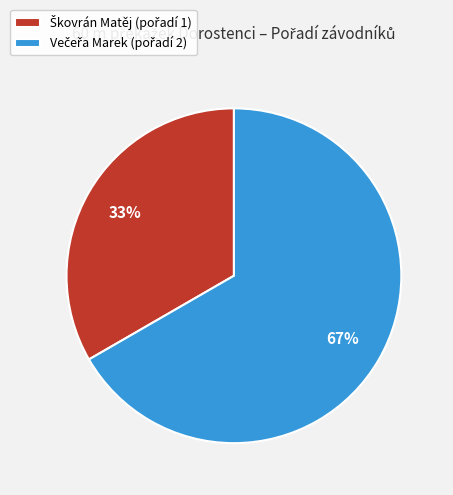

Is there any slice that represents more than half of the pie?

Yes